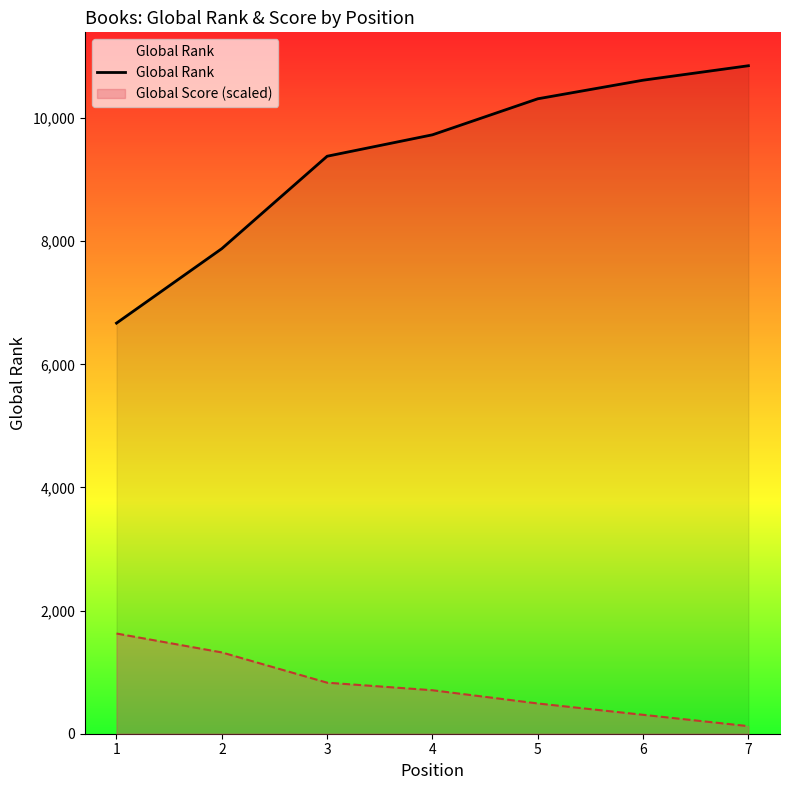

List the labels in order of value, largest first.

7, 6, 5, 4, 3, 2, 1